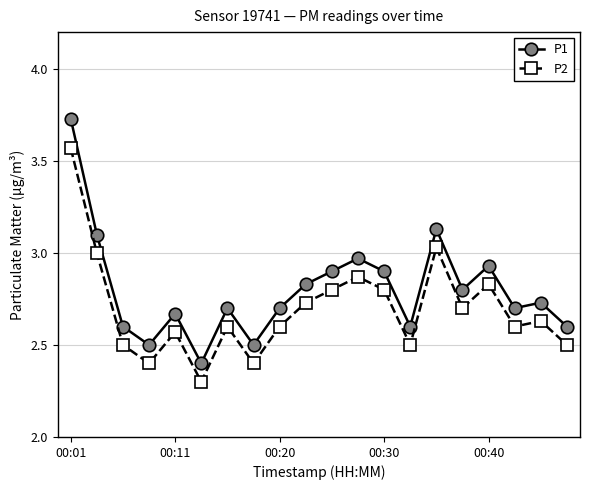

Which series has the largest range (max minus min)?

P1